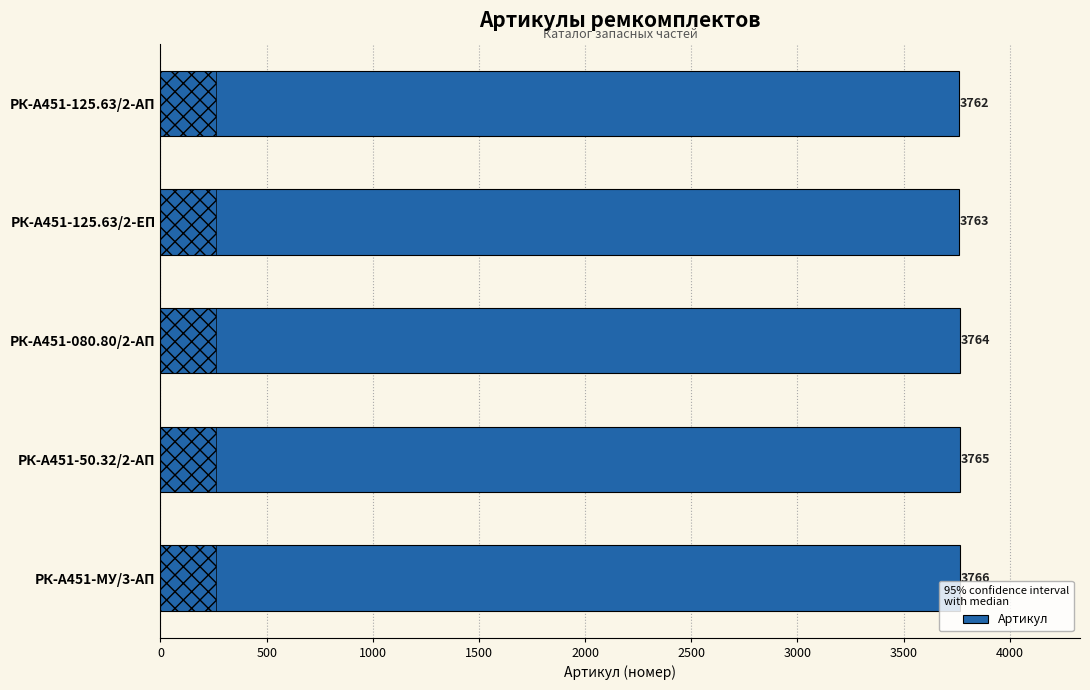

What is the average value?

3764